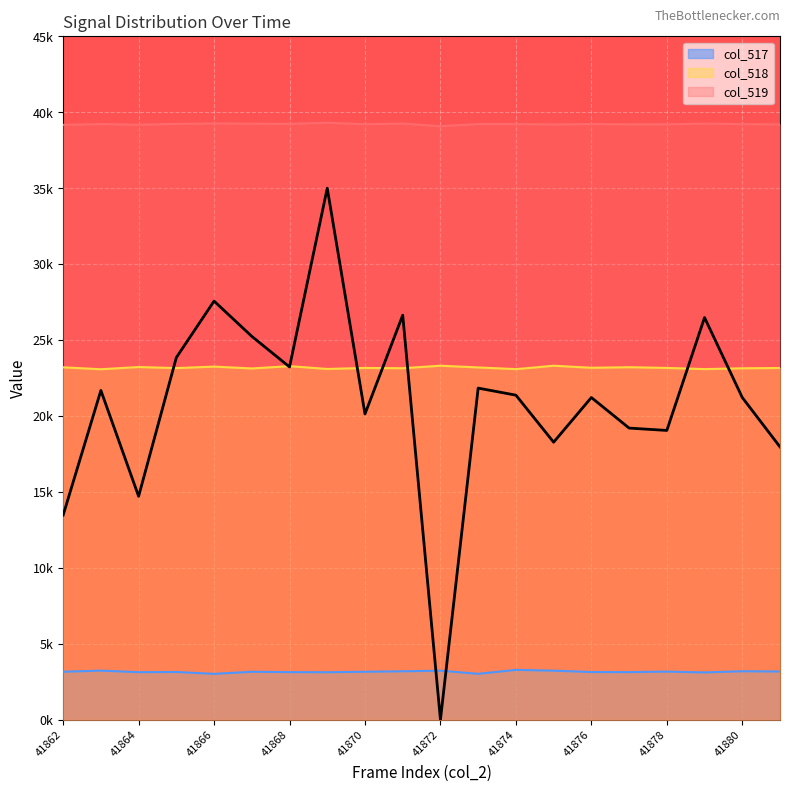

How many interior local valleys does the col_518 series have?

8